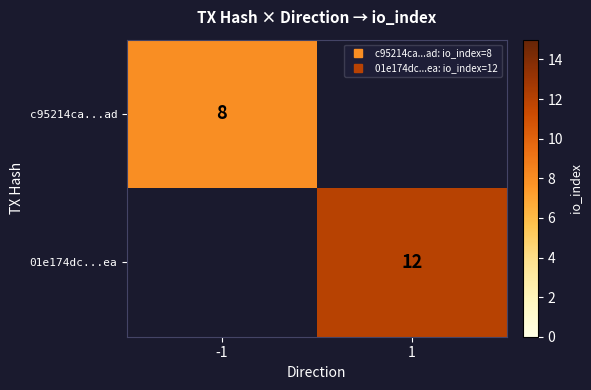

Which category has the highest value across all series?

1